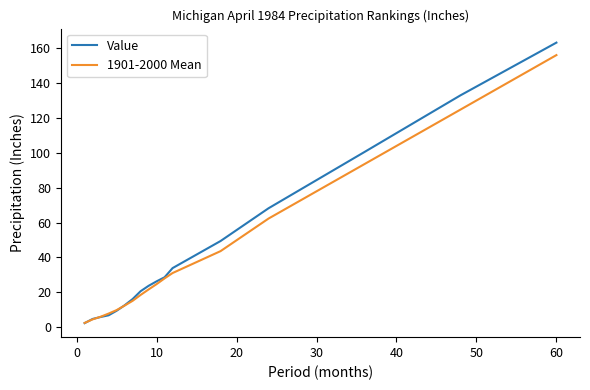

Rank the series by their maximum value, from lowest to highest.

1901-2000 Mean, Value